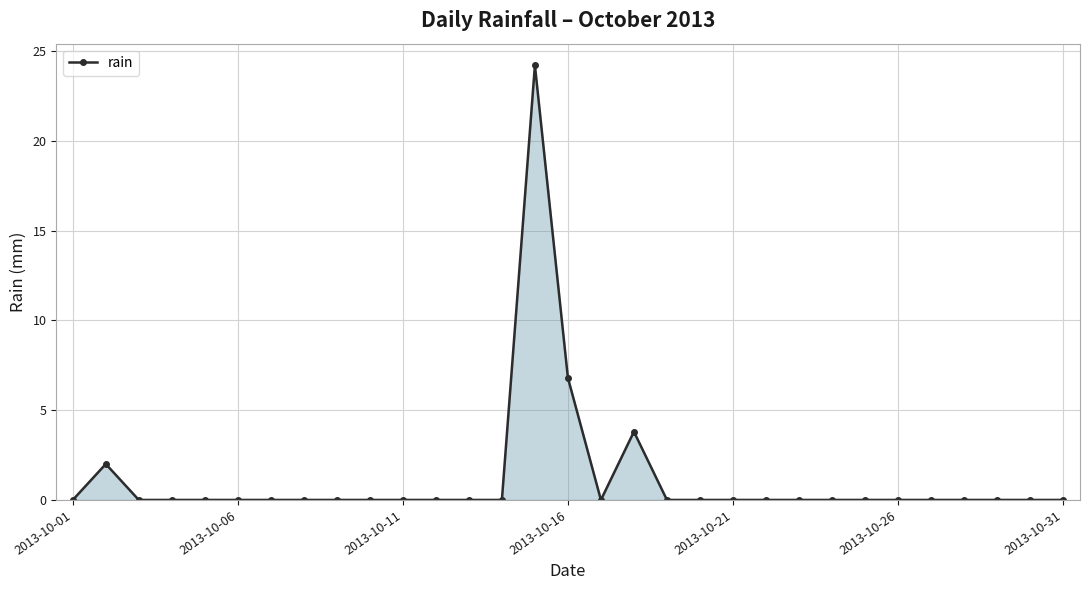

What is the difference between the second highest and minimum values?

6.8